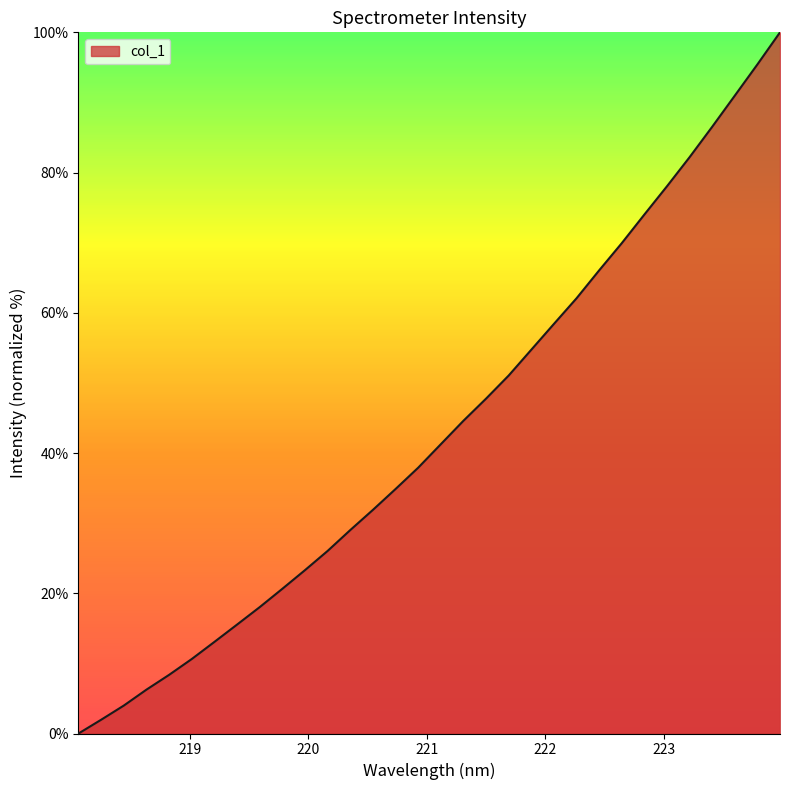

What is the difference between the maximum and minimum values?

100.0